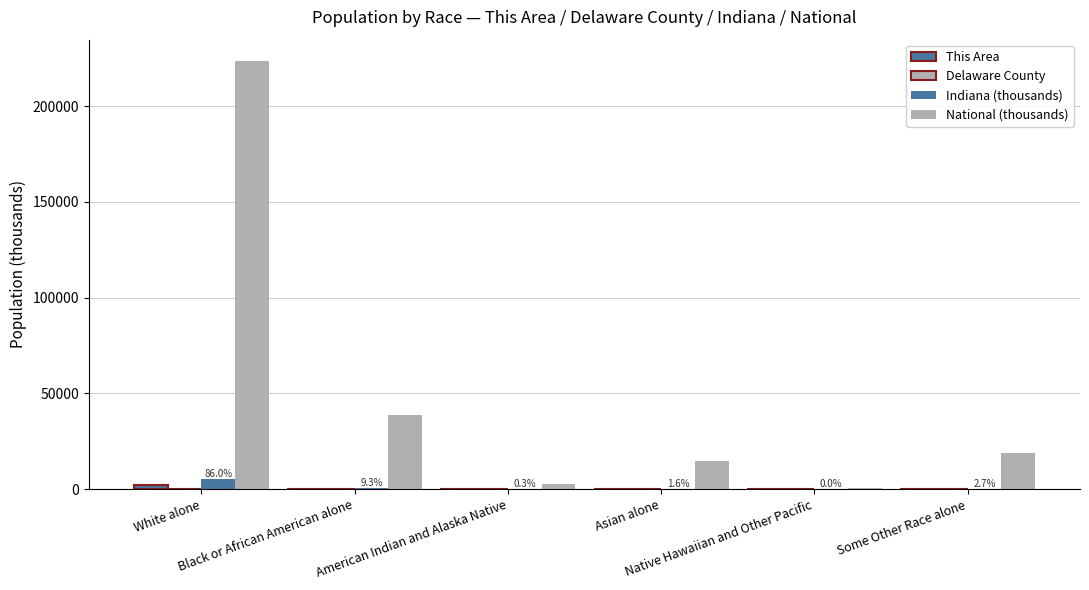

What is the label of the 5th bar from the left?

Native Hawaiian and Other Pacific